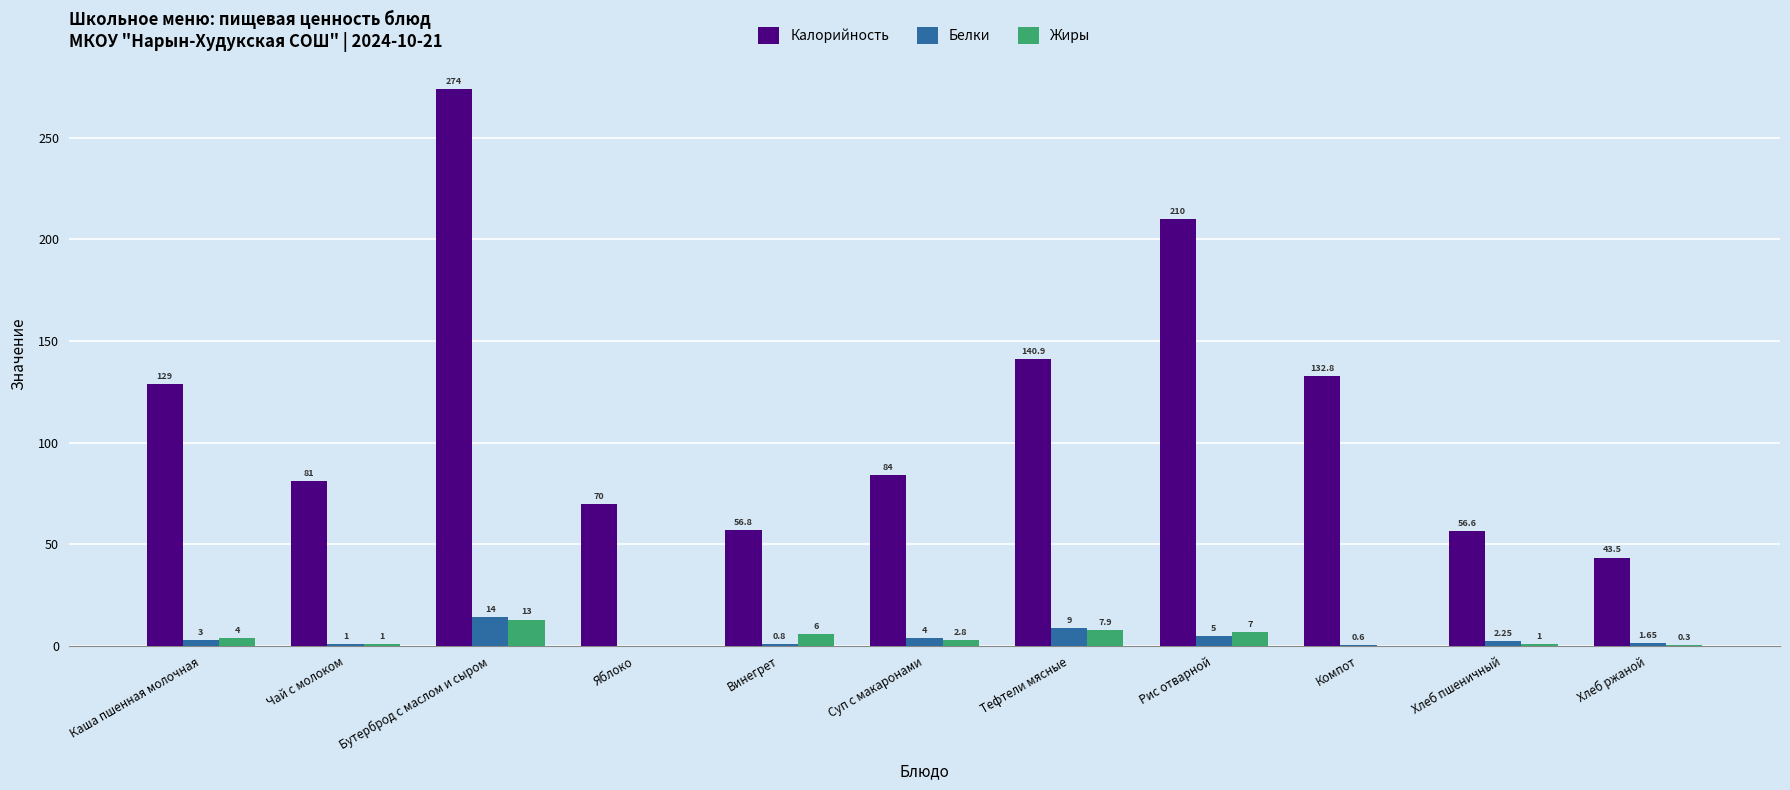

The Калорийность series shows 81.0 at Чай с молоком. True or false?

True